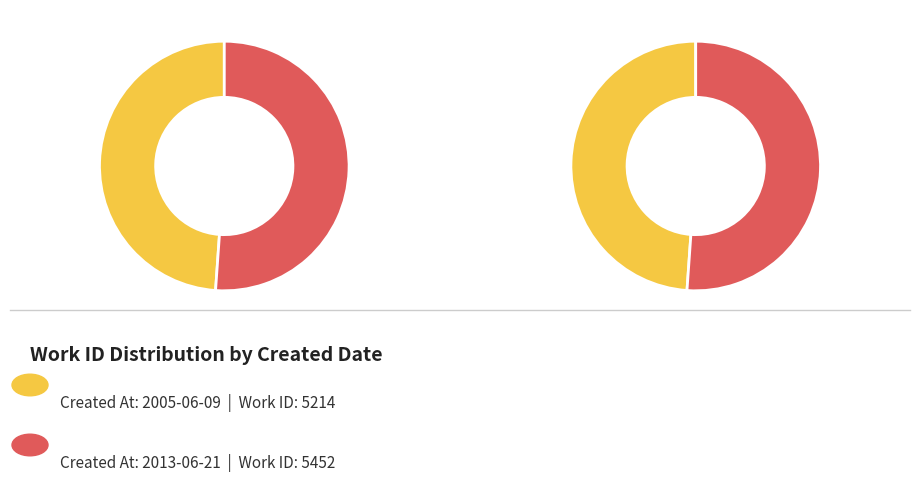

What is the largest slice in the pie chart?

2013-06-21